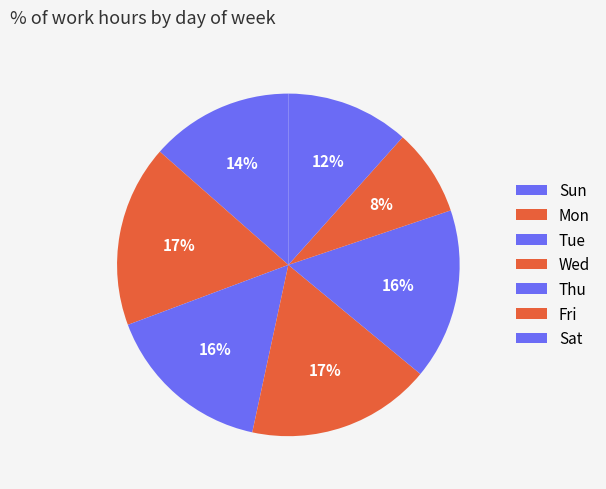

Count the number of slices in the pie.

7